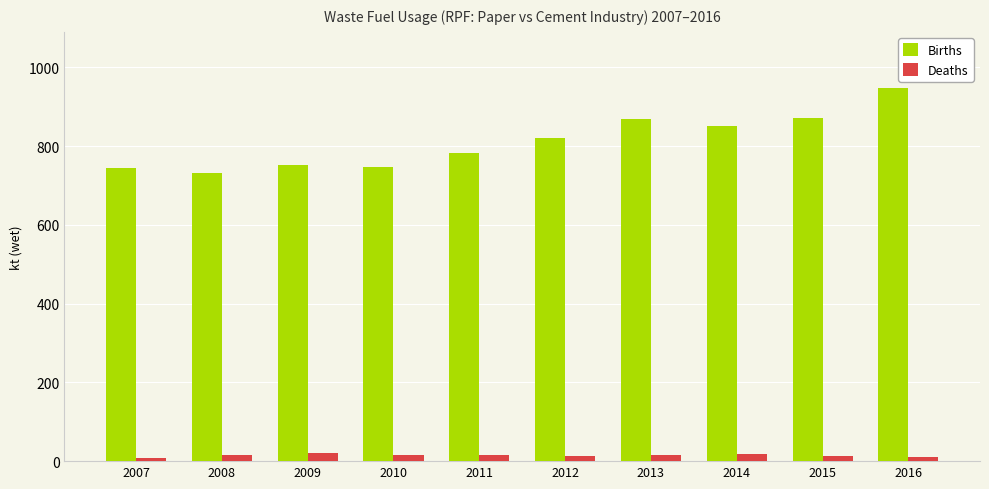

Which series has the largest range (max minus min)?

Births